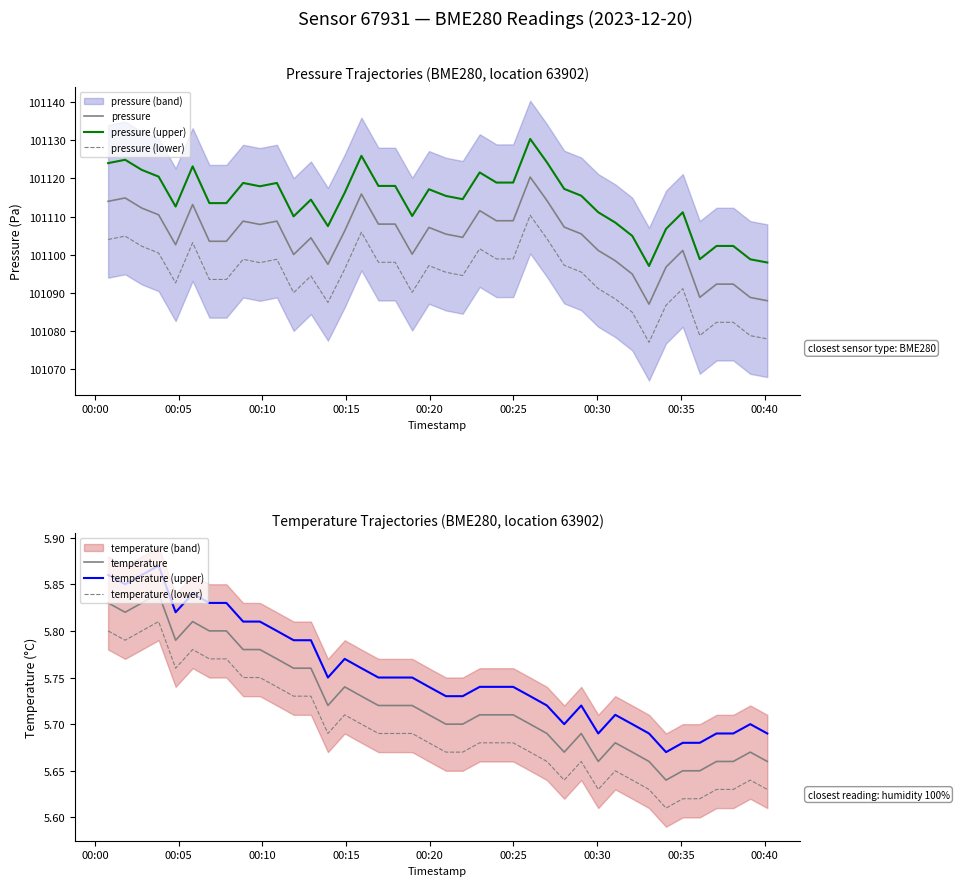

Which series has the widest spread of values?

pressure